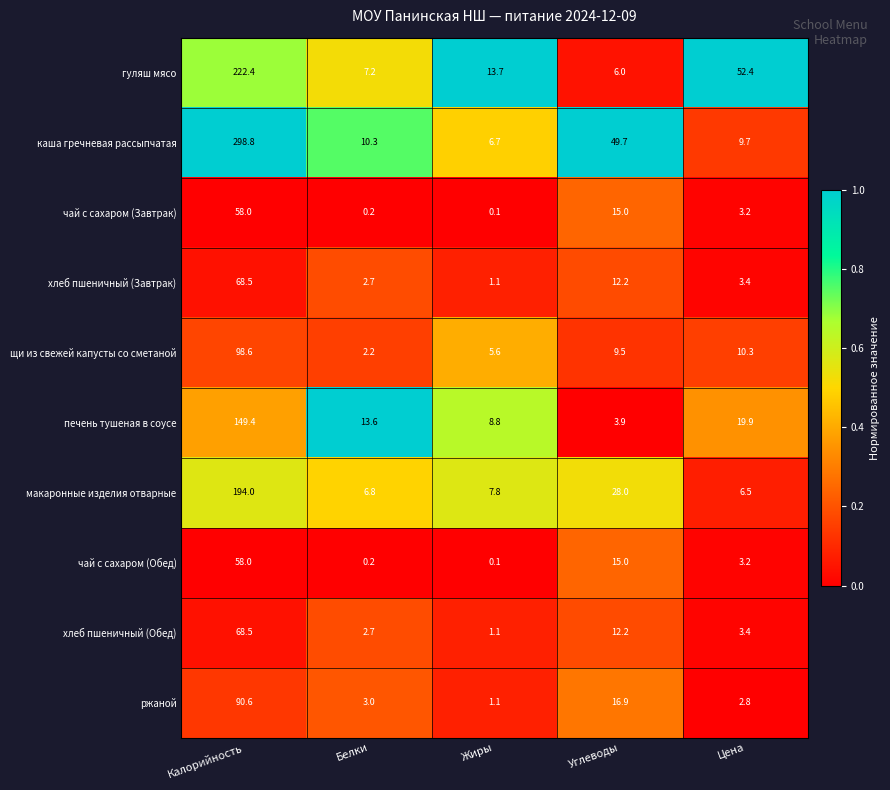

Count the number of categories in the chart.

5